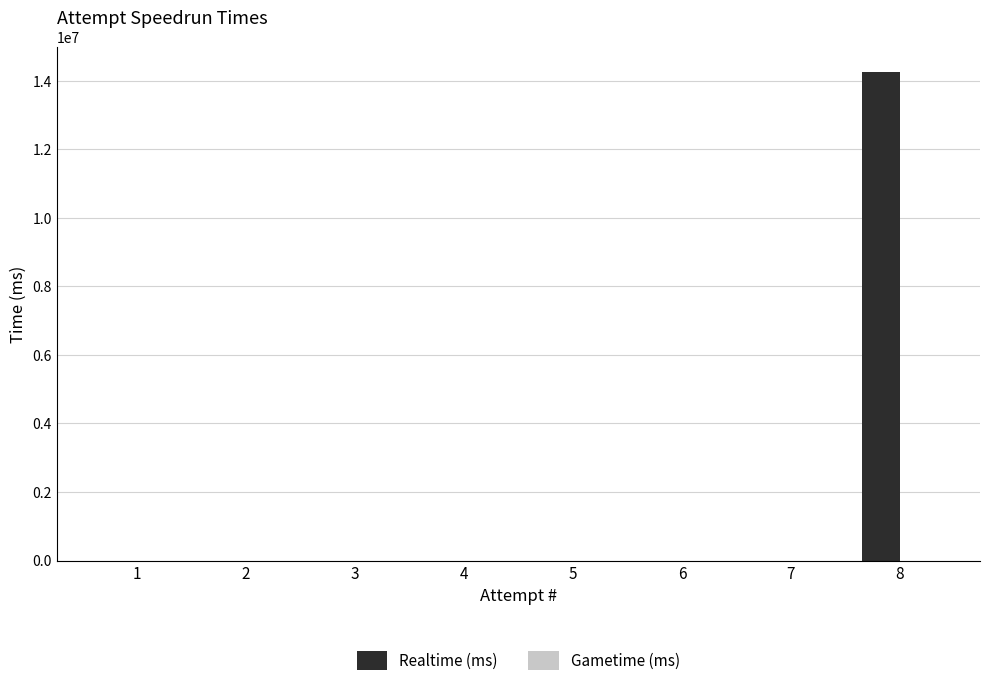

Is it true that the value at 4 is -8752269?

False